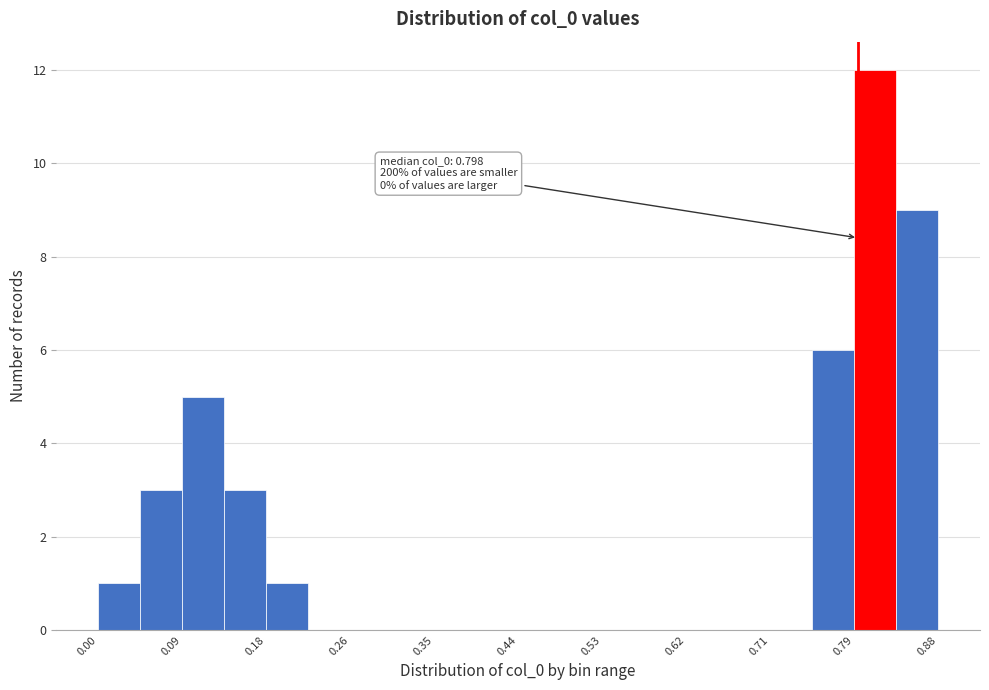

Which range on the x-axis has the tallest bar?

0.79 to 0.84